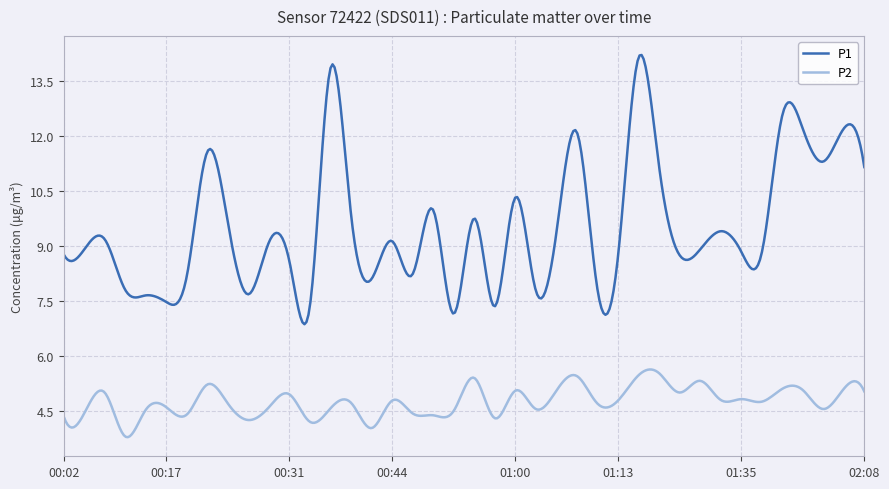

Count the number of data series in this chart.

2